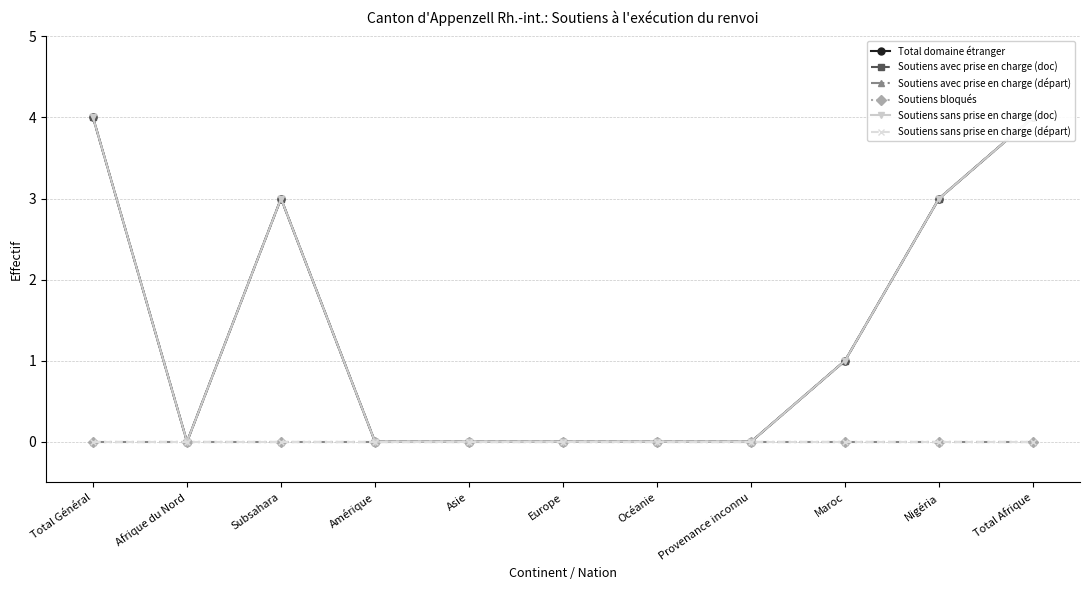

What is the maximum value for Soutiens sans prise en charge (doc)?

4